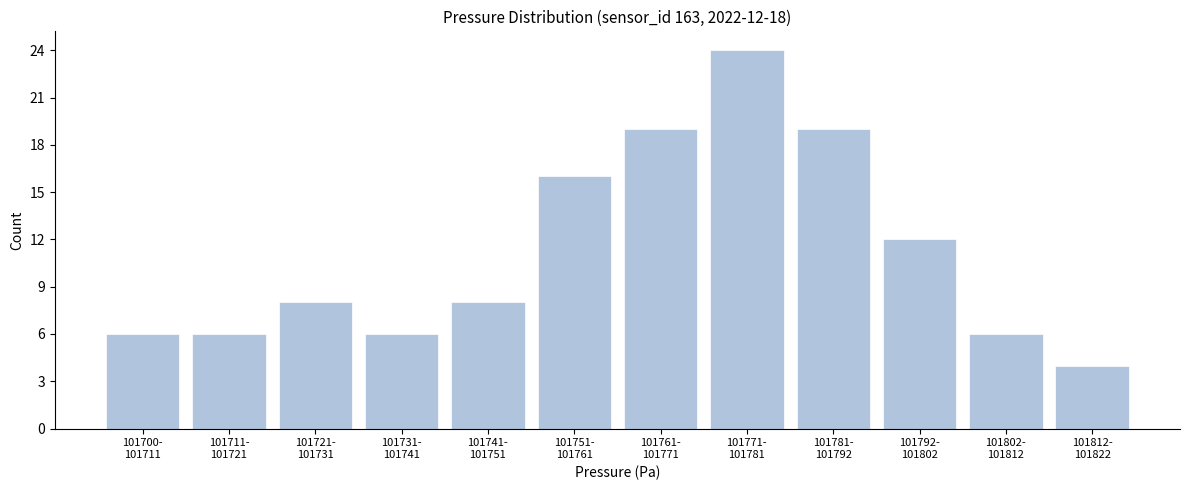

Reading right to left, extract all data points from this chart.

4	6	12	19	24	19	16	8	6	8	6	6